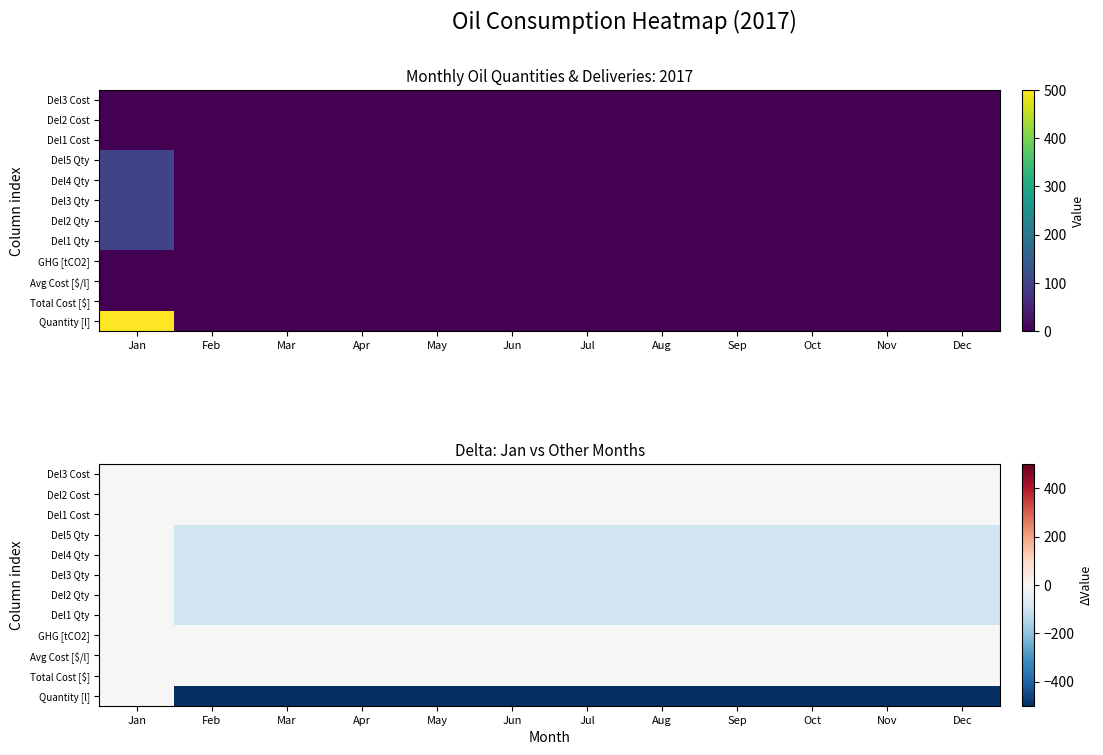

The value of Del1 Qty at Oct is -100. True or false?

True